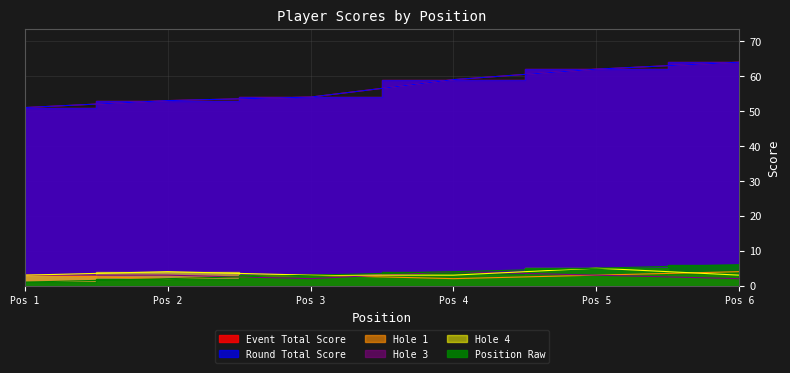

Rank the series by their maximum value, from highest to lowest.

event_total_score, round_total_score, position_raw, hole_4, hole_1, hole_3